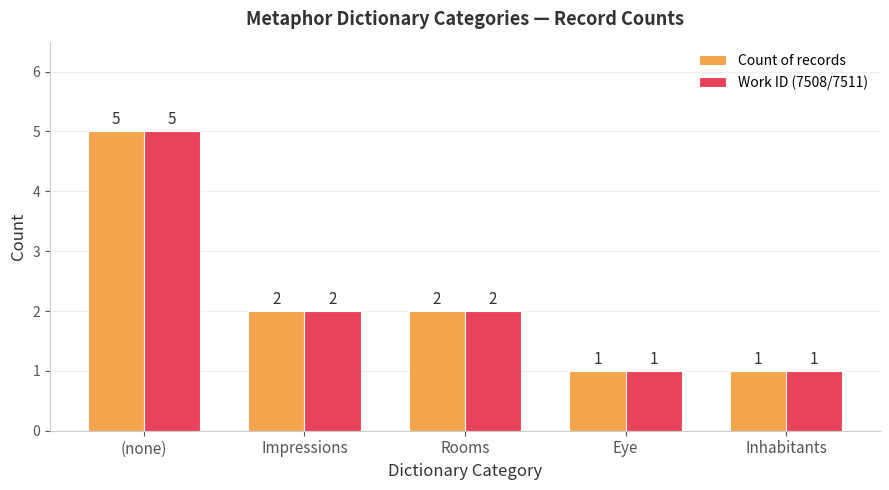

What is the label of the 3rd bar from the left?

Rooms